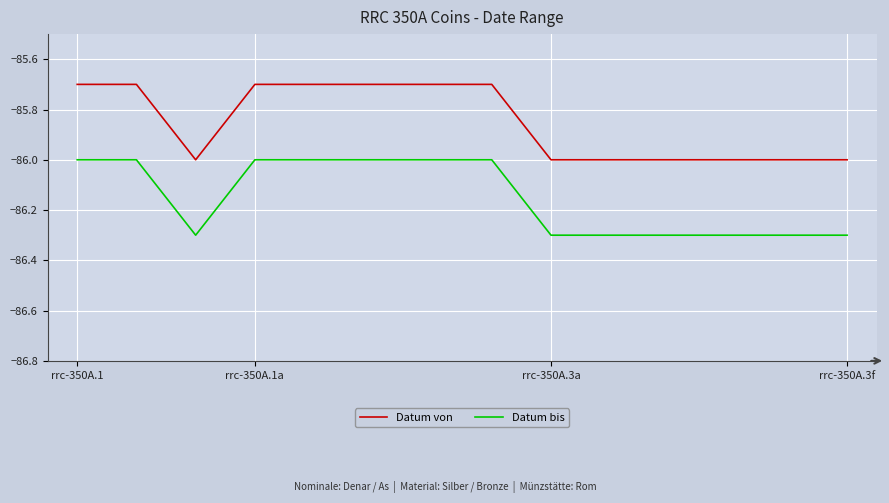

What are all the series names shown in the legend?

Datum von, Datum bis